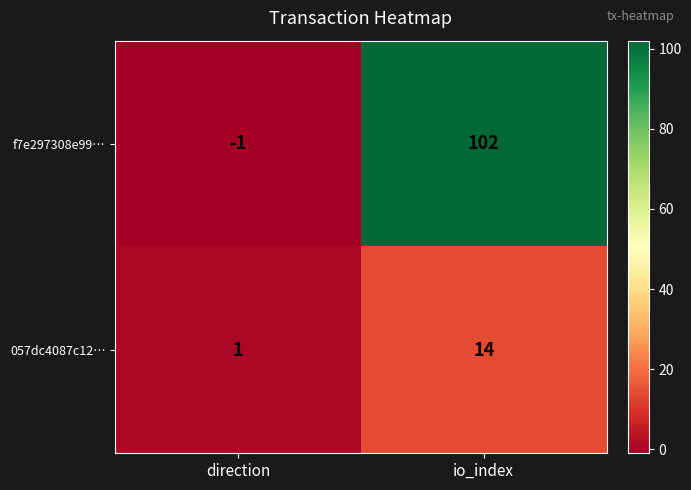

The 057dc4087c12… series shows 14 at io_index. True or false?

True